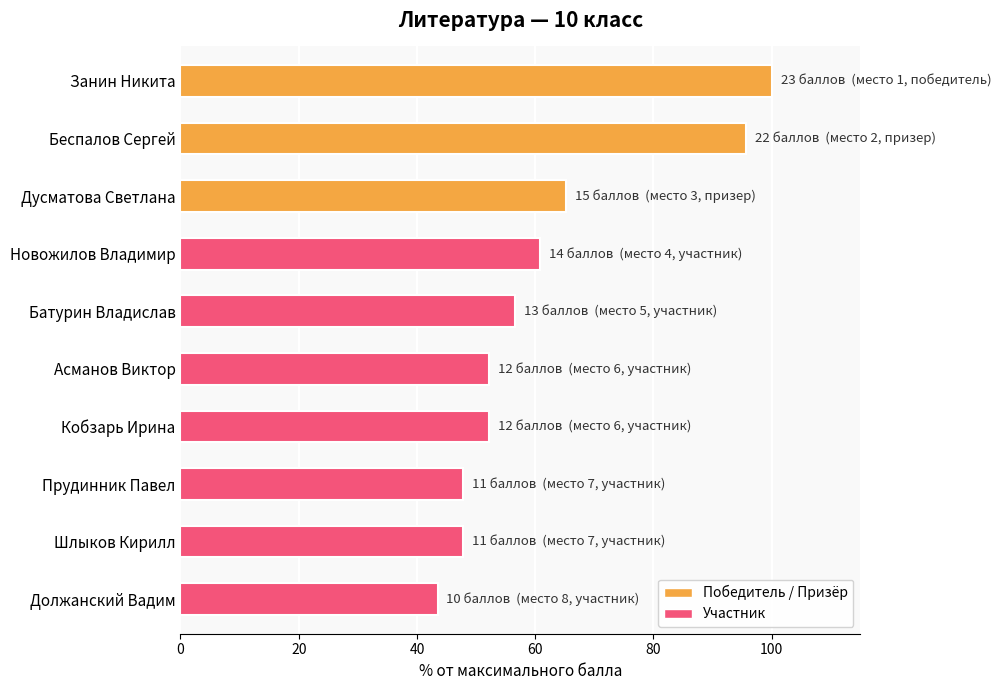

What is the approximate value at Новожилов Владимир?

60.9